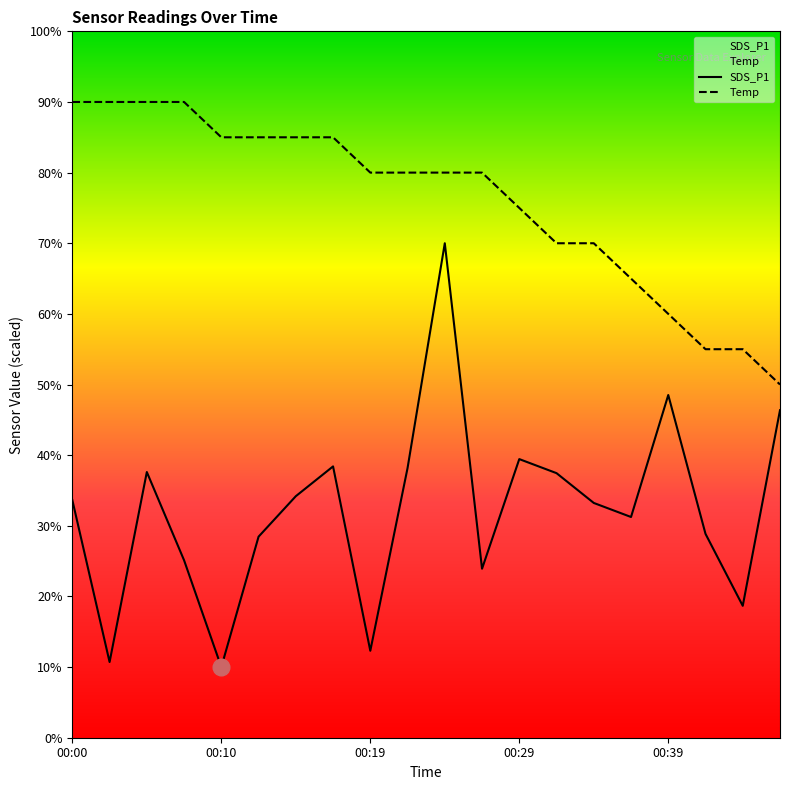

Reading left to right, extract all data points from this chart.

SDS_P1: 33.6	10.7	37.6	25.1	10.0	28.5	34.2	38.4	12.3	38.2	70.0	23.9	39.4	37.5	33.2	31.2	48.5	28.9	18.7	46.4
Temp: 90.0	90.0	90.0	90.0	85.0	85.0	85.0	85.0	80.0	80.0	80.0	80.0	75.0	70.0	70.0	65.0	60.0	55.0	55.0	50.0